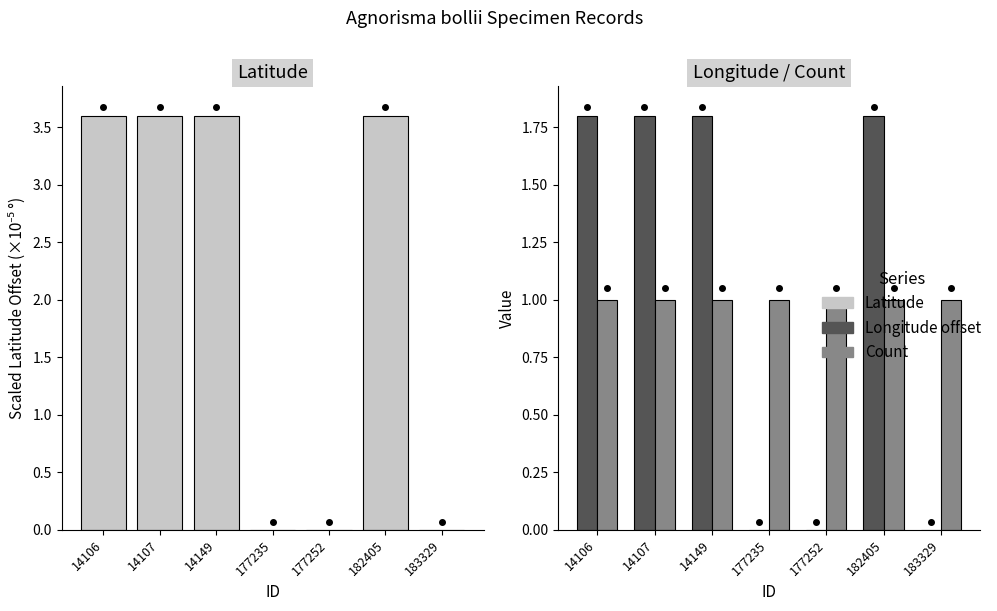

Rank the categories by Latitude value from lowest to highest.

177235, 177252, 183329, 14106, 14107, 14149, 182405